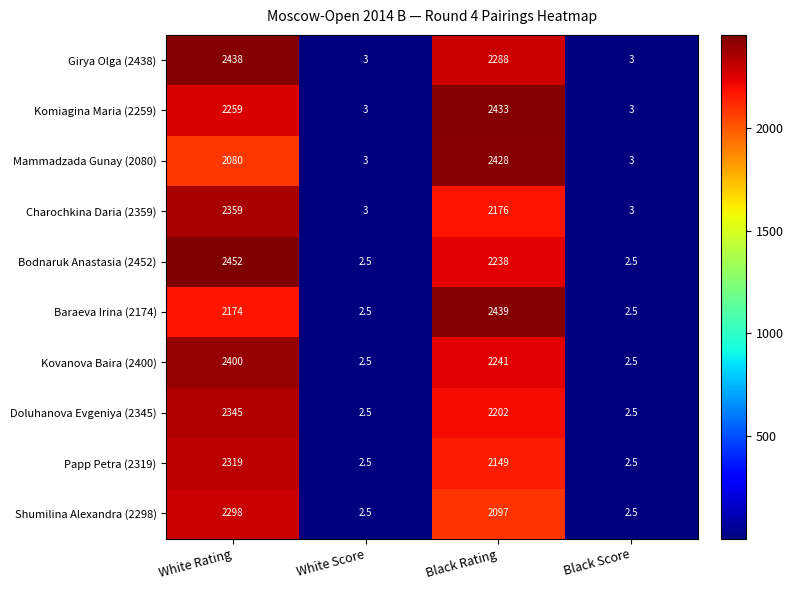

Between White Rating and Black Rating, which series saw the biggest shift?

Mammadzada Gunay (2080)